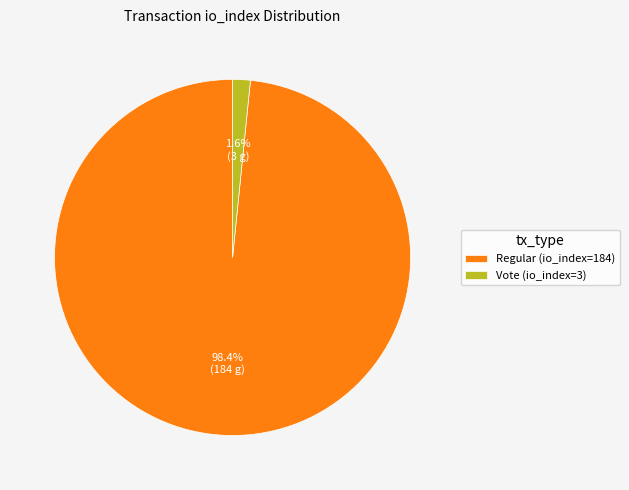

Which has a higher value, Regular (io_index=184) or Vote (io_index=3)?

Regular (io_index=184)